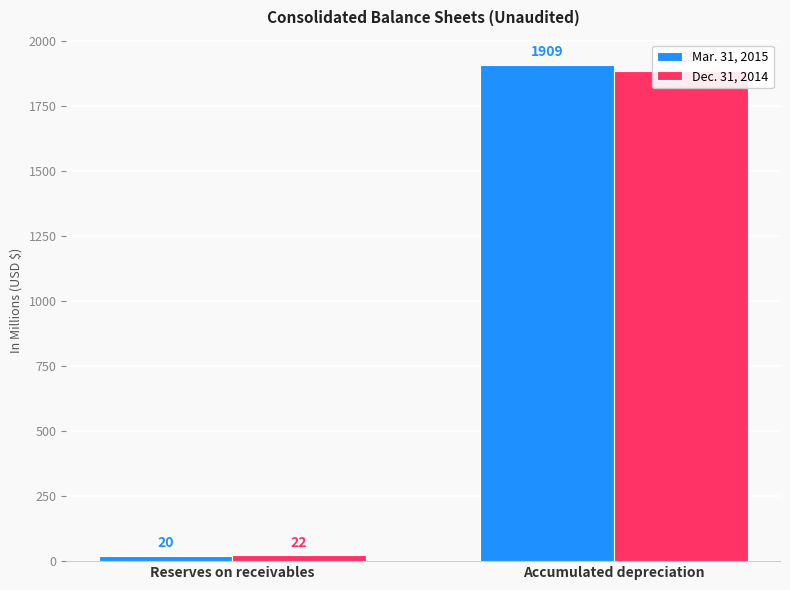

What is the sum of all Mar. 31, 2015 values?

1929